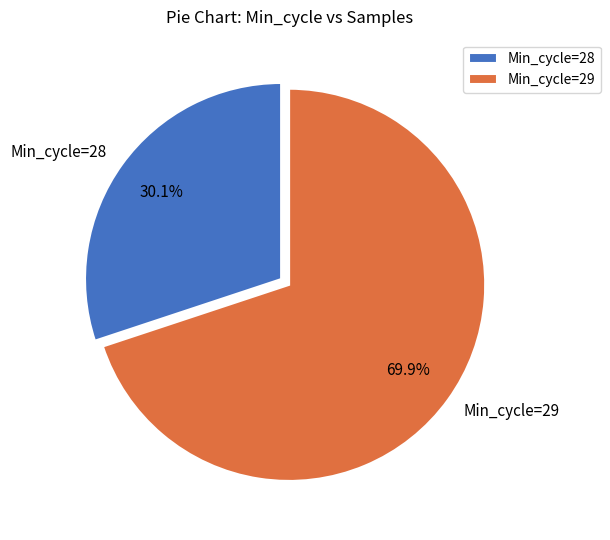

How much of the chart is everything except Min_cycle=29?

30.1%